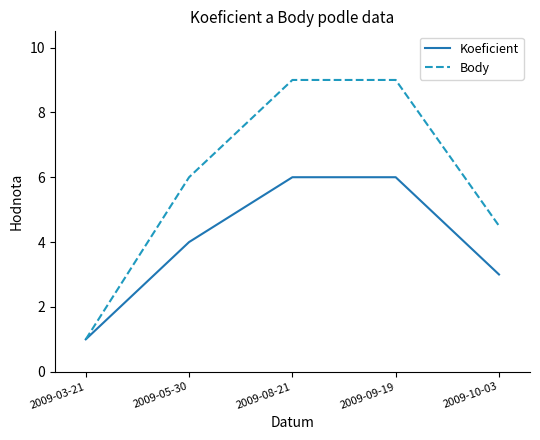

True or false: Body has a value of 9.0 at 2009-08-21.

True